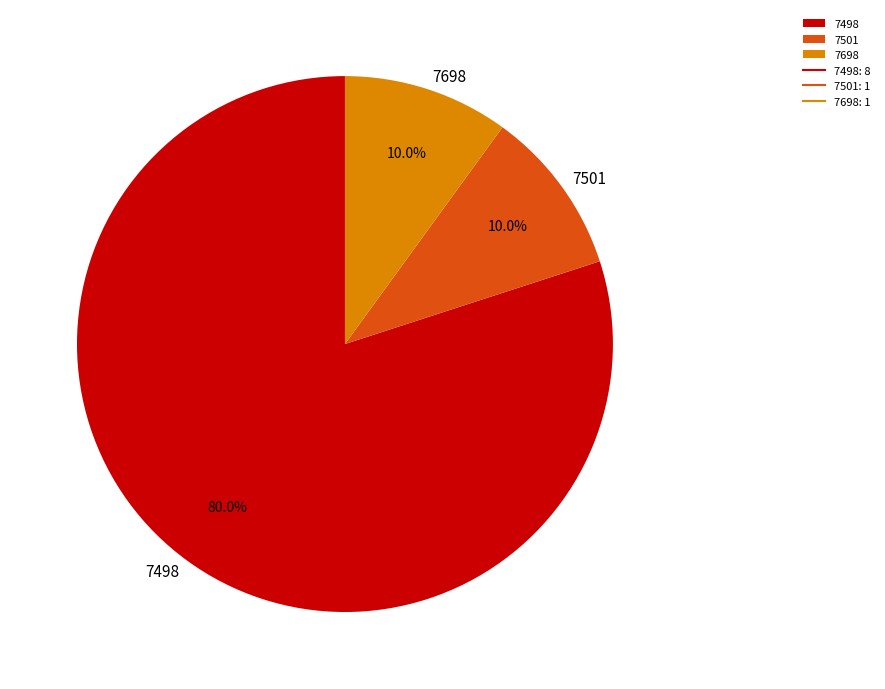

Do 7698 and 7501 together represent more than half of the pie?

No